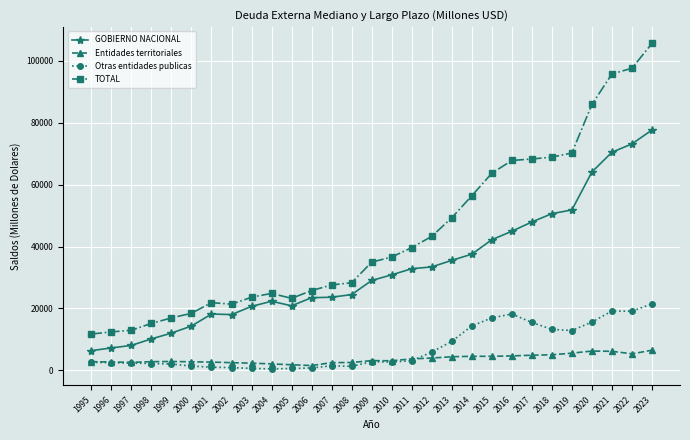

How many data points in Otras entidades publicas are above 2675?

15